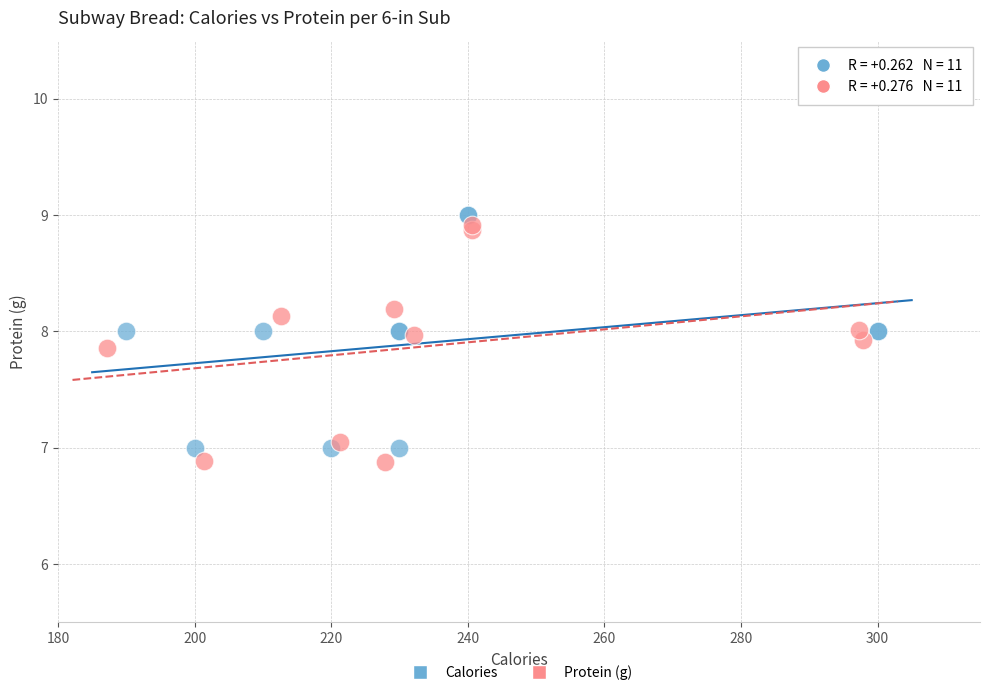

What are all the series names shown in the legend?

Calories, Protein (g)